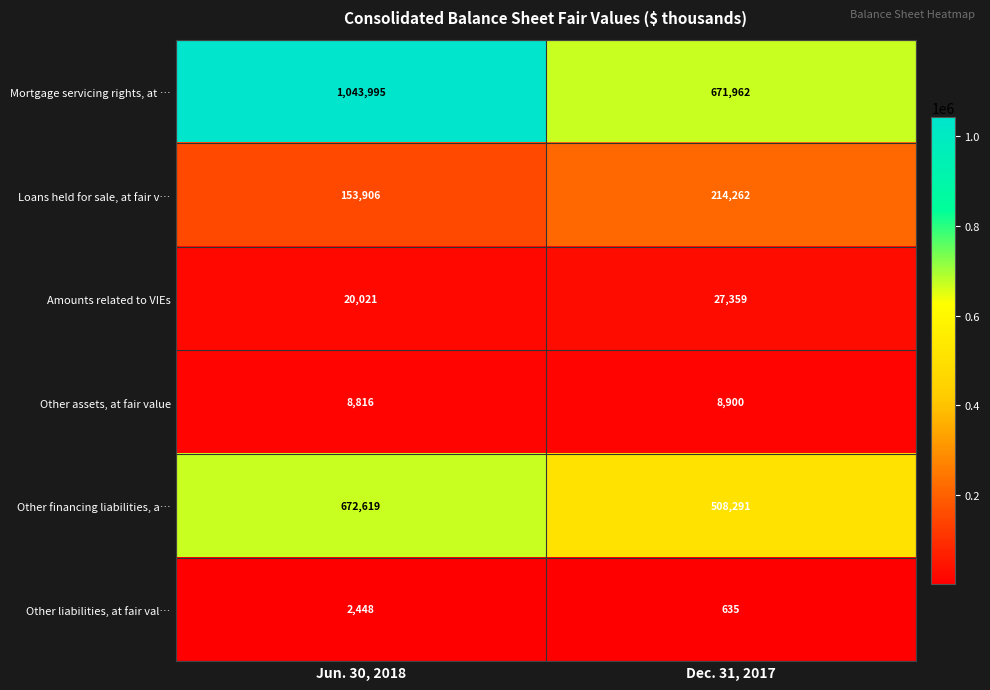

How many categories are shown in the chart?

2